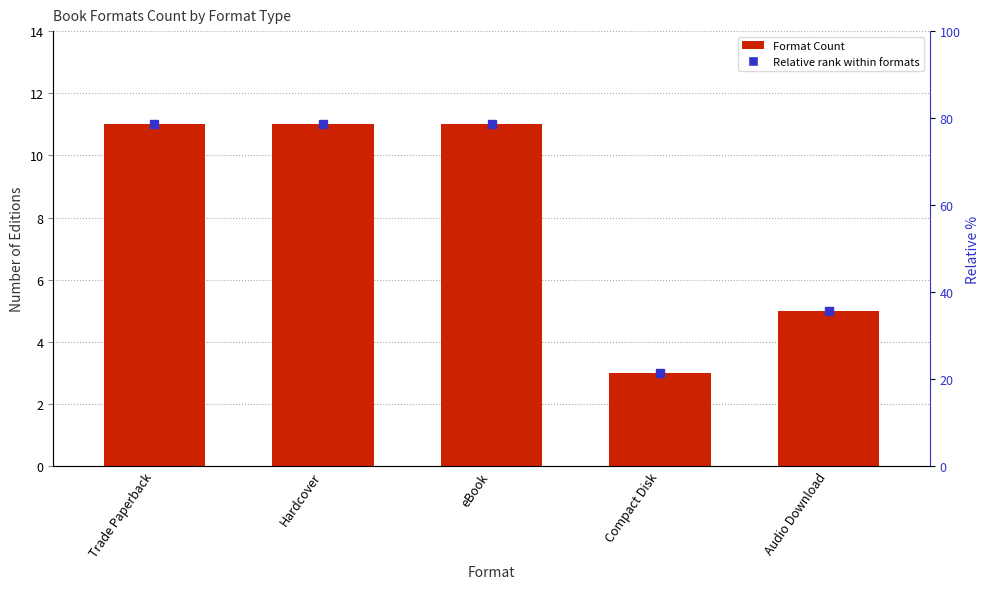

Are the bars grouped side by side (vs. stacked)?

No